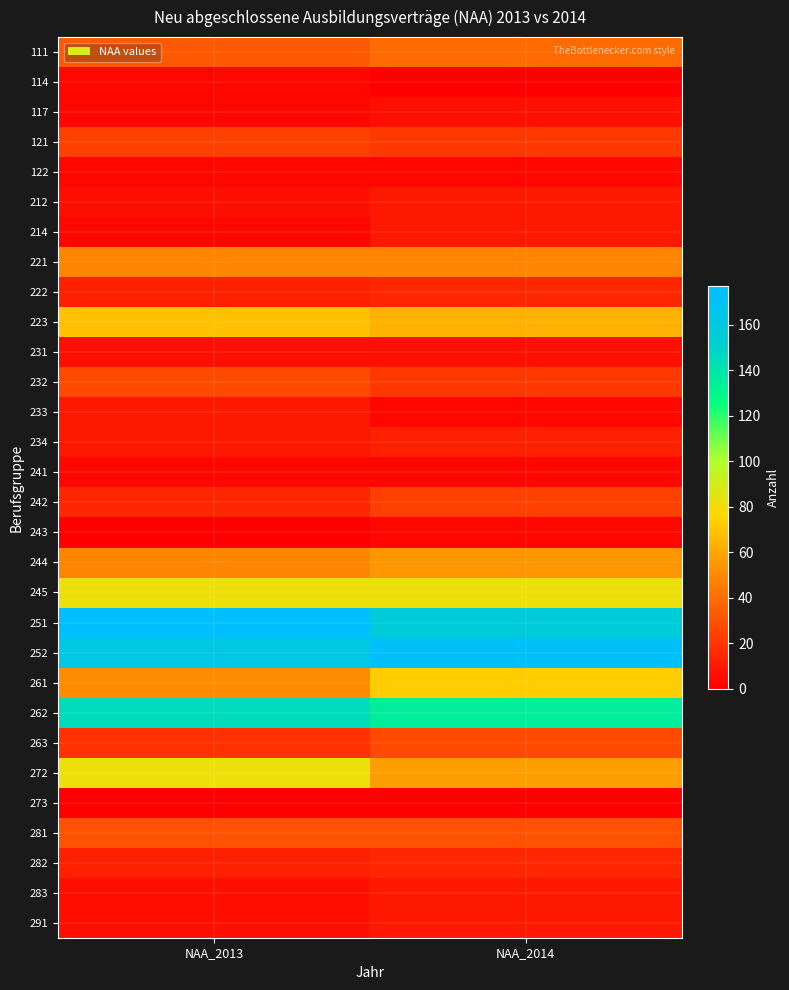

How many data points does each series have?

2